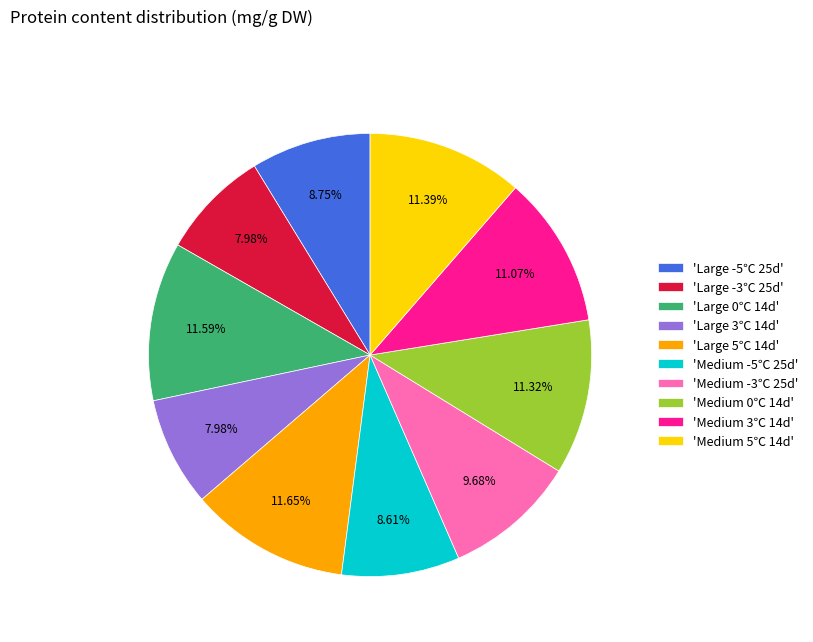

Does 'Medium -3℃ 25d' represent more than half of the total?

No